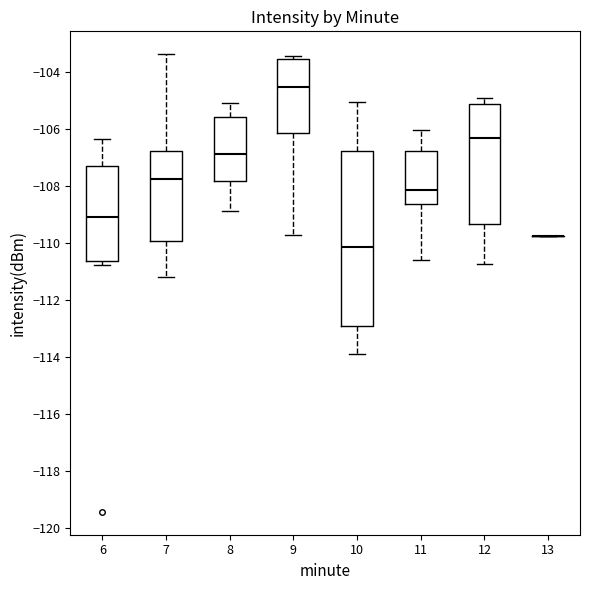

Reading left to right, read every box against the y-axis: the position of its median line, the range the box covers, and the ends of its whiskers. The values are not printed on the chart, so give them approximately, as read against the axis.

6: median -109.0, box -110.6 to -107.4, whiskers -110.8 to -106.4
7: median -107.8, box -110.0 to -106.8, whiskers -111.2 to -103.4
8: median -106.8, box -107.8 to -105.6, whiskers -108.8 to -105.0
9: median -104.6, box -106.2 to -103.6, whiskers -109.8 to -103.4
10: median -110.2, box -113.0 to -106.8, whiskers -114.0 to -105.0
11: median -108.2, box -108.6 to -106.8, whiskers -110.6 to -106.0
12: median -106.4, box -109.4 to -105.2, whiskers -110.8 to -105.0
13: box collapsed to a line at -109.8, whiskers -109.8 to -109.8